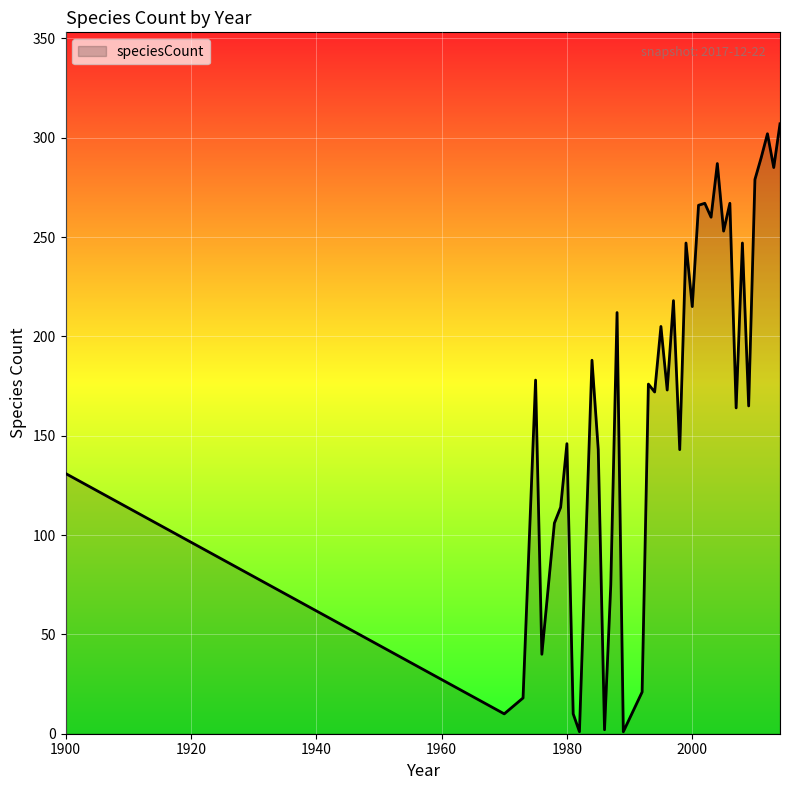

What is the difference between the maximum and minimum values?

306